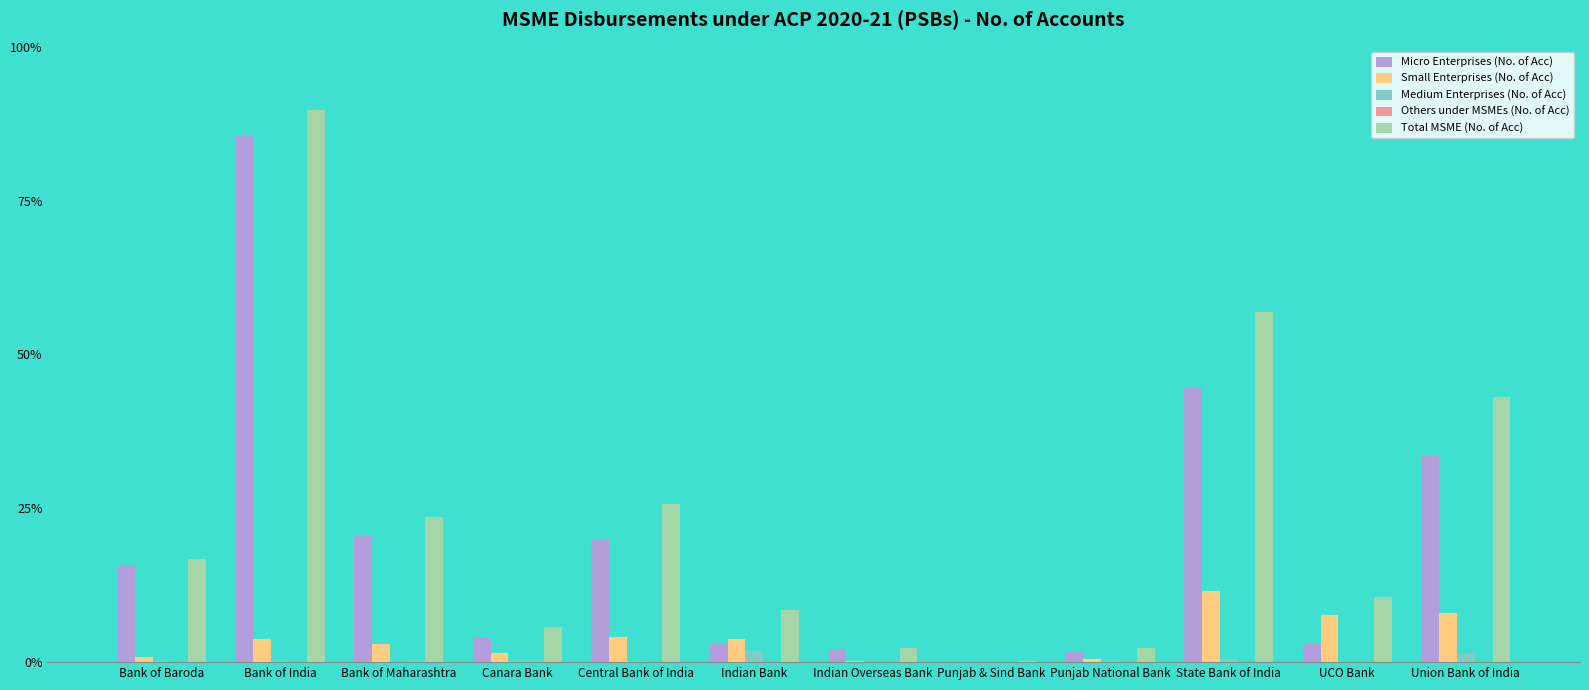

Reading left to right, what are all the values shown in this chart?

Micro Enterprises (No. of Acc): Bank of Baroda=7860	Bank of India=42860	Bank of Maharashtra=10213	Canara Bank=1926	Central Bank of India=9998	Indian Bank=1514	Indian Overseas Bank=1033	Punjab & Sind Bank=102	Punjab National Bank=838	State Bank of India=22388	UCO Bank=1456	Union Bank of India=16834
Small Enterprises (No. of Acc): Bank of Baroda=417	Bank of India=1905	Bank of Maharashtra=1447	Canara Bank=734	Central Bank of India=2038	Indian Bank=1852	Indian Overseas Bank=64	Punjab & Sind Bank=22	Punjab National Bank=260	State Bank of India=5762	UCO Bank=3807	Union Bank of India=4014
Medium Enterprises (No. of Acc): Bank of Baroda=92	Bank of India=56	Bank of Maharashtra=43	Canara Bank=91	Central Bank of India=53	Indian Bank=892	Indian Overseas Bank=12	Punjab & Sind Bank=0	Punjab National Bank=83	State Bank of India=270	UCO Bank=16	Union Bank of India=647
Others under MSMEs (No. of Acc): Bank of Baroda=32	Bank of India=1	Bank of Maharashtra=65	Canara Bank=89	Central Bank of India=0	Indian Bank=0	Indian Overseas Bank=0	Punjab & Sind Bank=0	Punjab National Bank=0	State Bank of India=26	UCO Bank=0	Union Bank of India=4
Total MSME (No. of Acc): Bank of Baroda=8406	Bank of India=44822	Bank of Maharashtra=11768	Canara Bank=2840	Central Bank of India=12881	Indian Bank=4258	Indian Overseas Bank=1109	Punjab & Sind Bank=124	Punjab National Bank=1181	State Bank of India=28446	UCO Bank=5279	Union Bank of India=21531